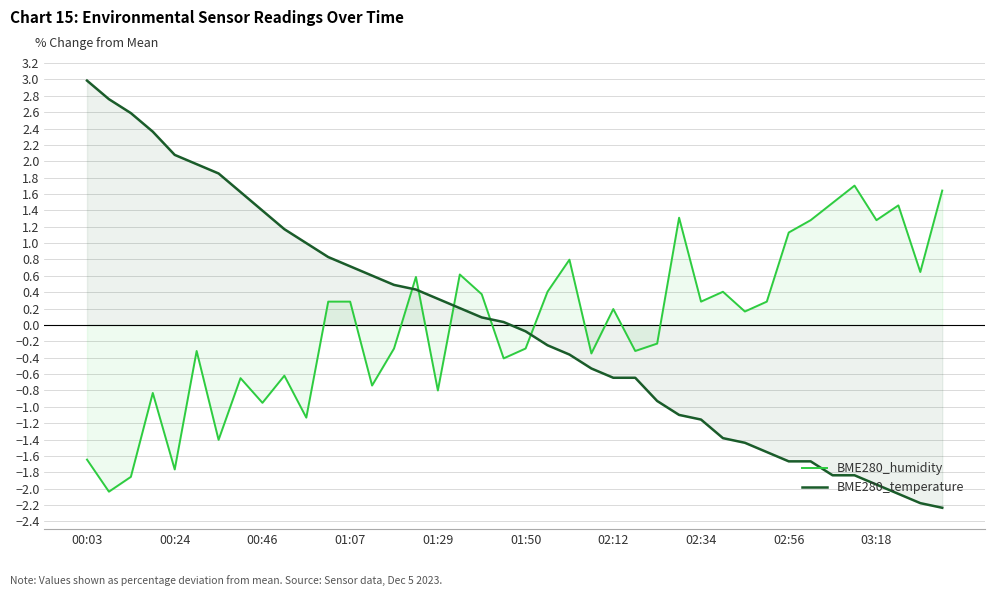

Read the BME280_temperature value at 18.

0.1